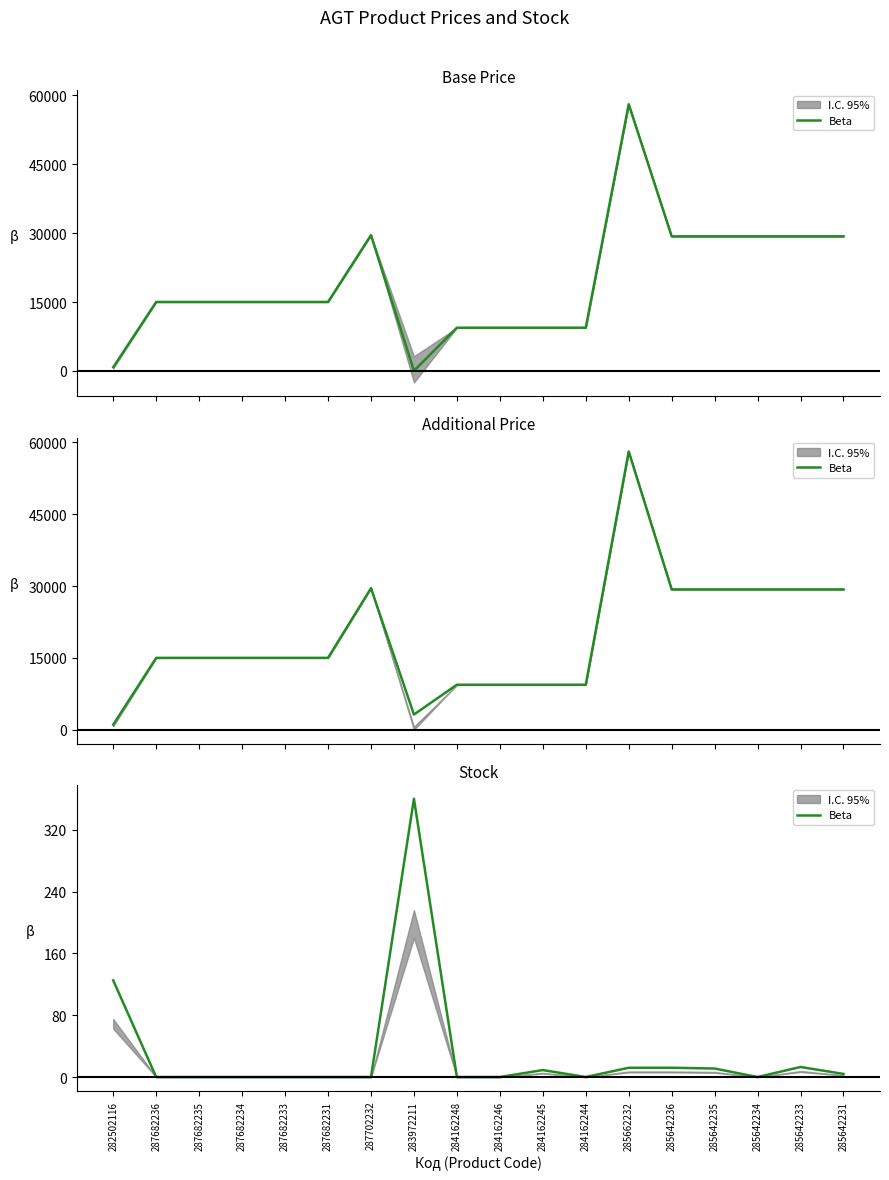

True or false: the data shows 0 at 287682233.

True